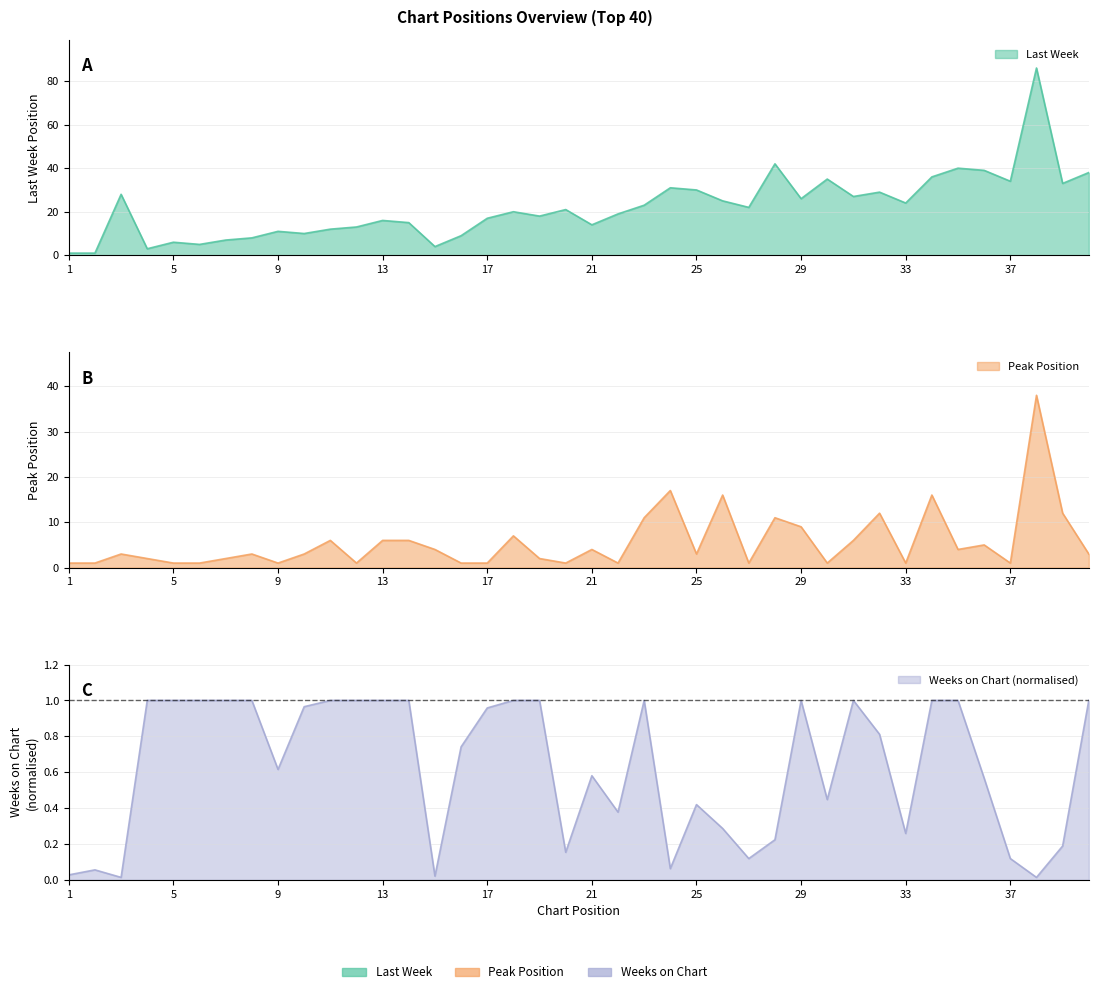

Which label corresponds to the largest value in the chart?

38